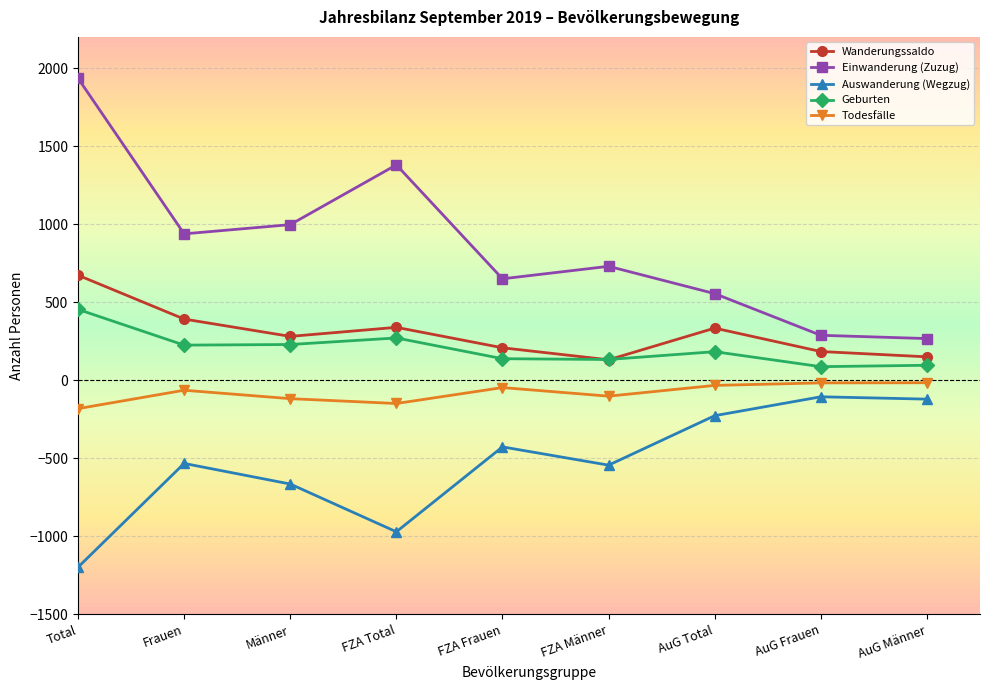

Which series has the largest total across all categories?

Einwanderung (Zuzug)